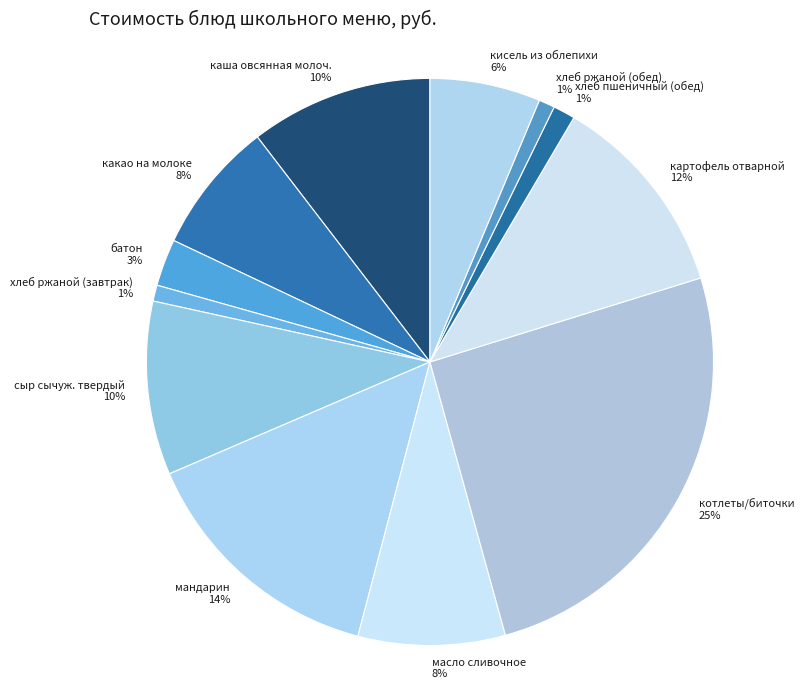

To the nearest percent, what portion does картофель отварной represent?

12%